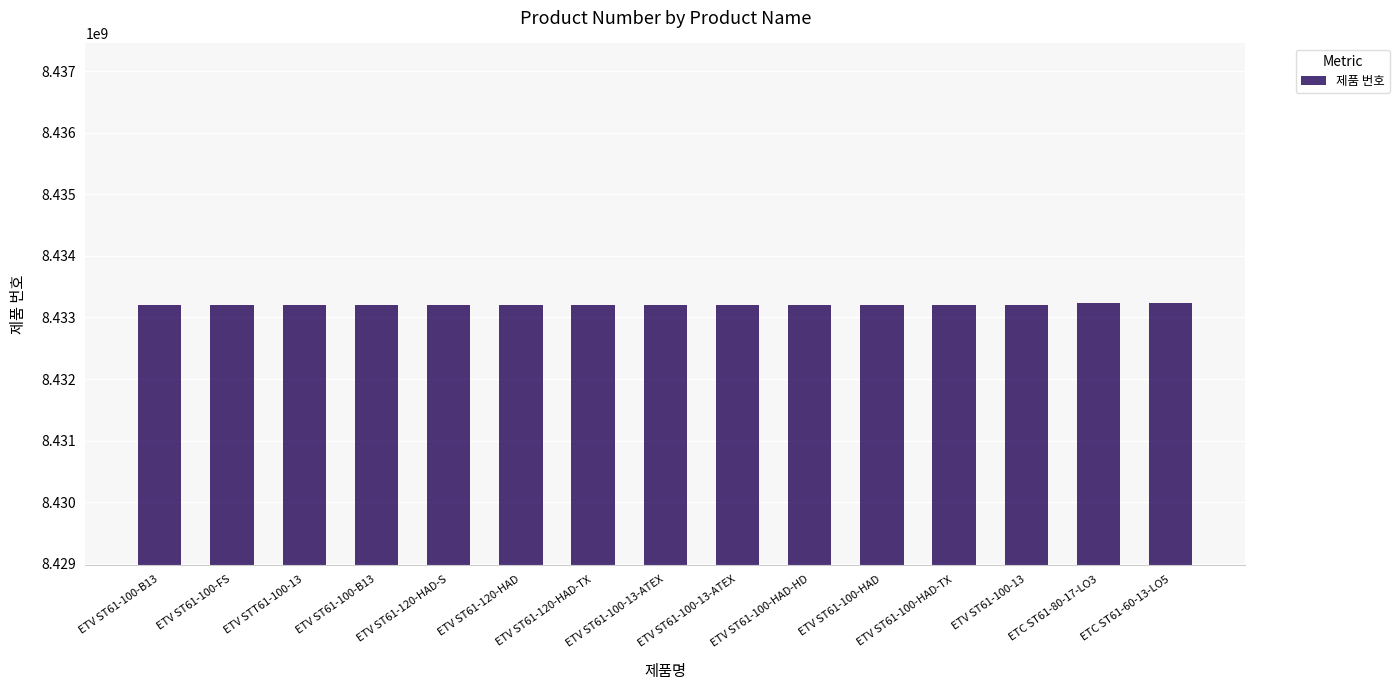

Reading left to right, transcribe all the data shown in this chart.

ETV ST61-100-B13=8433204070	ETV ST61-100-FS=8433204075	ETV STT61-100-13=8433209360	ETV ST61-100-B13=8433204069	ETV ST61-120-HAD-S=8433204152	ETV ST61-120-HAD=8433204153	ETV ST61-120-HAD-TX=8433204154	ETV ST61-100-13-ATEX=8433204141	ETV ST61-100-13-ATEX=8433204142	ETV ST61-100-HAD-HD=8433203835	ETV ST61-100-HAD=8433203836	ETV ST61-100-HAD-TX=8433203837	ETV ST61-100-13=8433203902	ETC ST61-80-17-LO3=8433231030	ETC ST61-60-13-LO5=8433231362